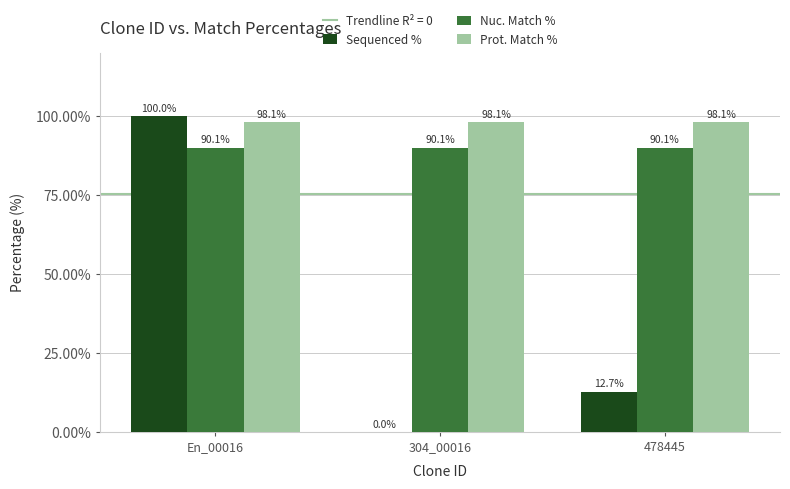

What is the sum of all Sequenced % values?

112.7